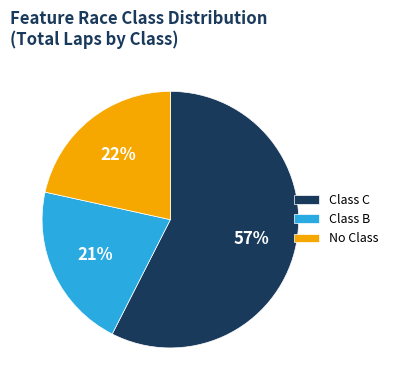

Count the number of slices in the pie.

3